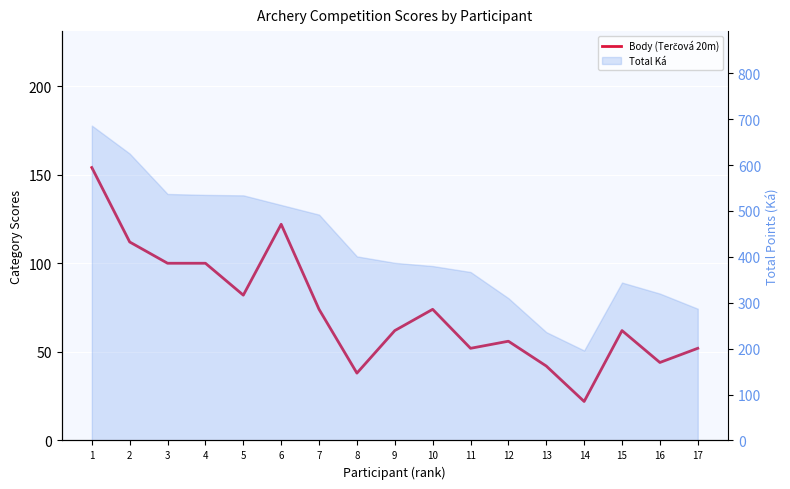

Rank the categories by value from lowest to highest.

14, 8, 13, 16, 11, 17, 12, 9, 15, 7, 10, 5, 3, 4, 2, 6, 1